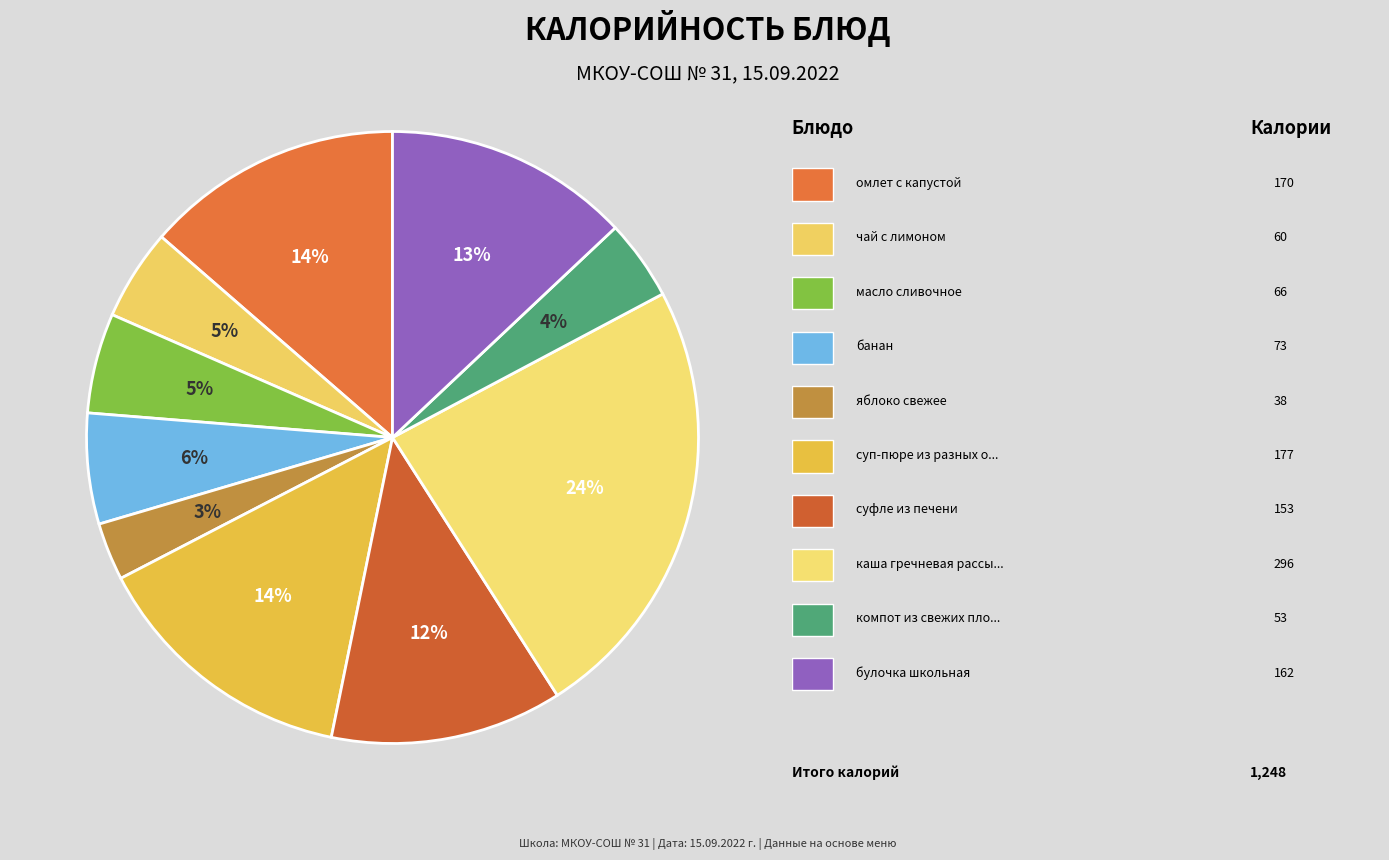

Rank the categories by value from highest to lowest.

каша гречневая рассыпчатая, суп-пюре из разных овощей, омлет с капустой, булочка школьная, суфле из печени, банан, масло сливочное, чай с лимоном, компот из свежих плодов, яблоко свежее